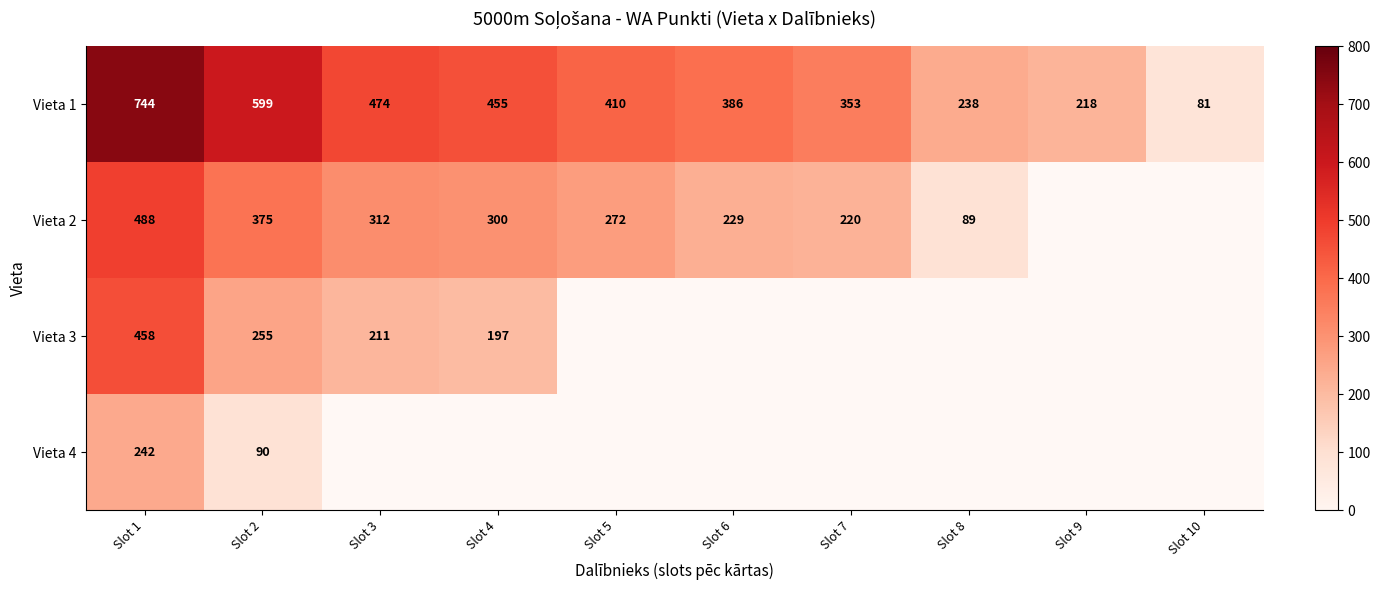

What is the minimum value for Vieta 1?

81